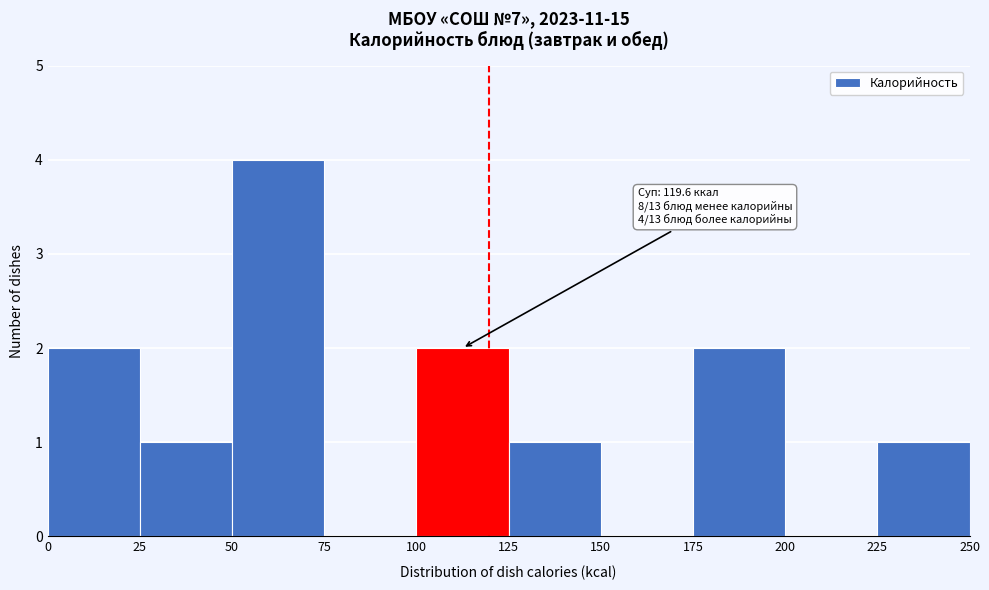

Which range on the x-axis has the tallest bar?

50 to 75